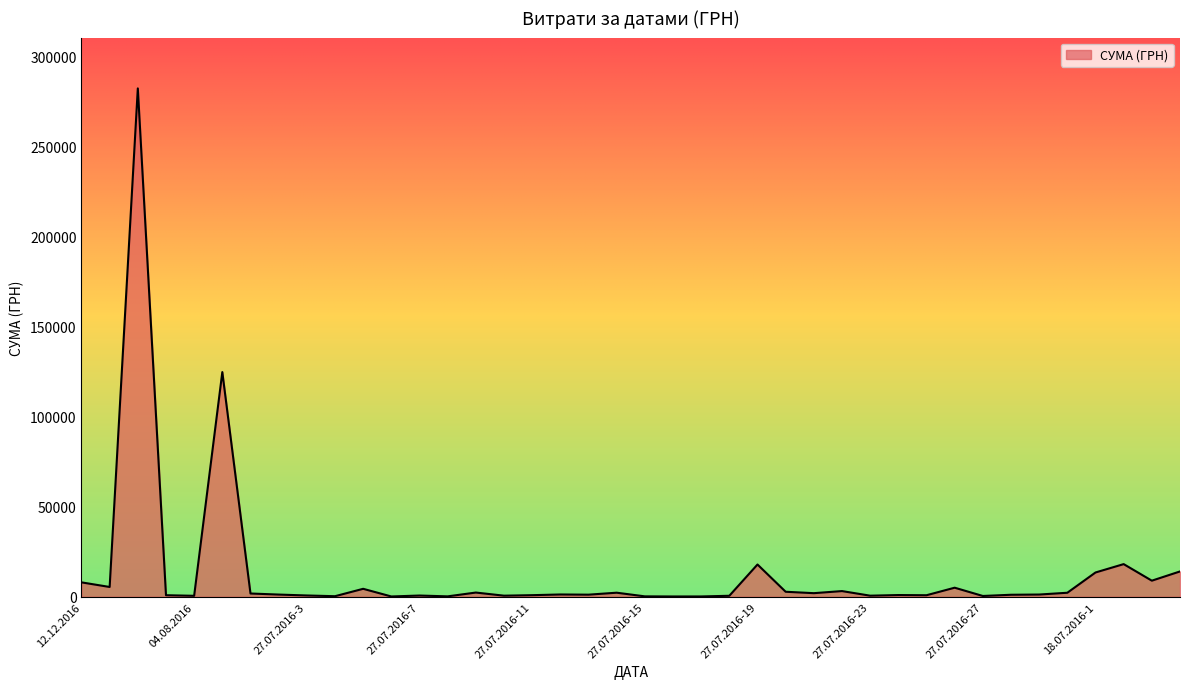

What is the difference between the maximum and minimum values?

282374.1